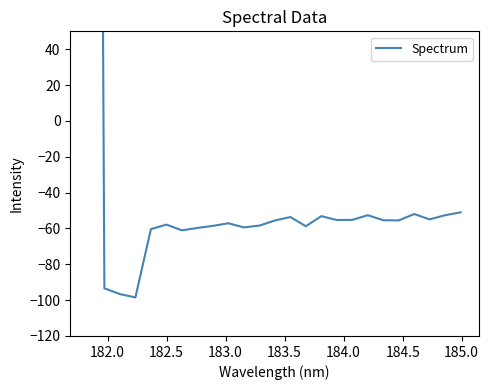

Reading left to right, what are all the values shown in this chart?

1561.0	-93.4	-96.6	-98.5	-60.4	-57.8	-61.1	-59.7	-58.6	-57.1	-59.4	-58.4	-55.6	-53.6	-58.8	-53.1	-55.3	-55.2	-52.6	-55.4	-55.5	-51.9	-54.9	-52.6	-51.0